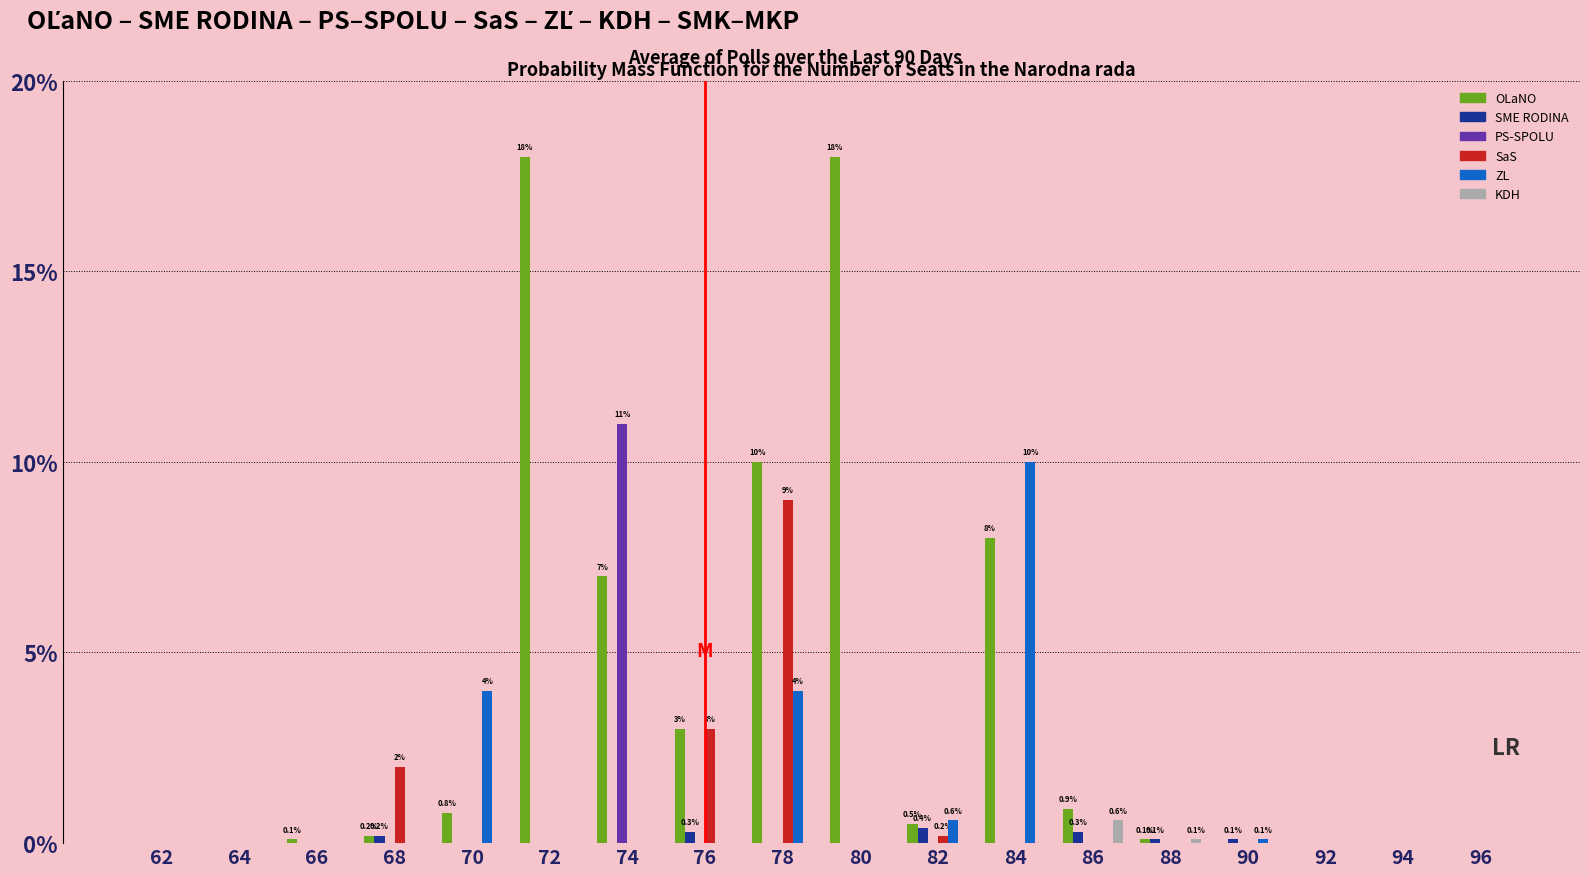

What is the sum of all SaS values?

14.2